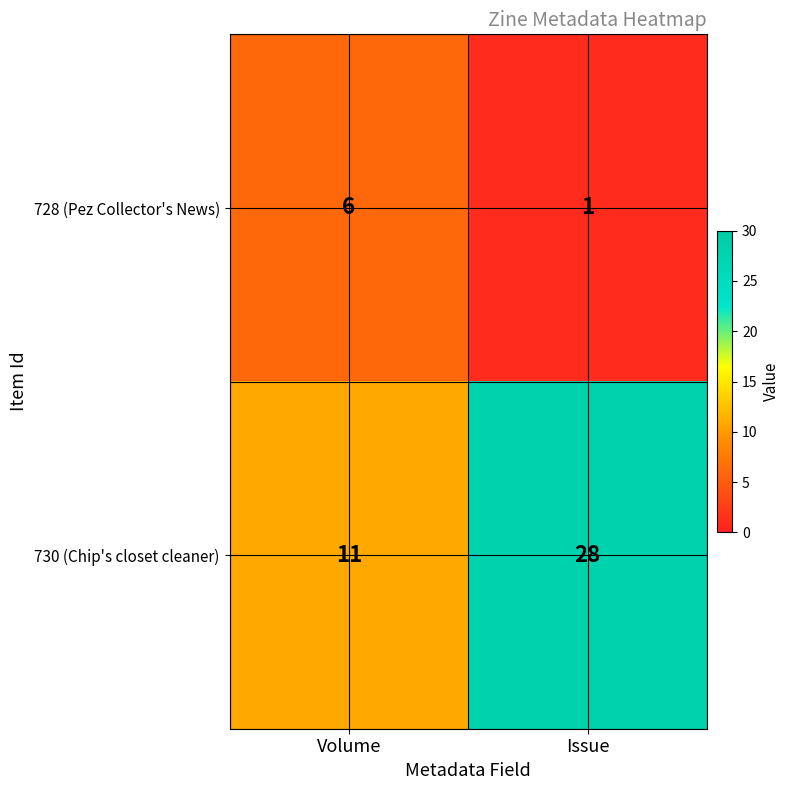

What is the sum of all 728 (Pez Collector's News) values?

7